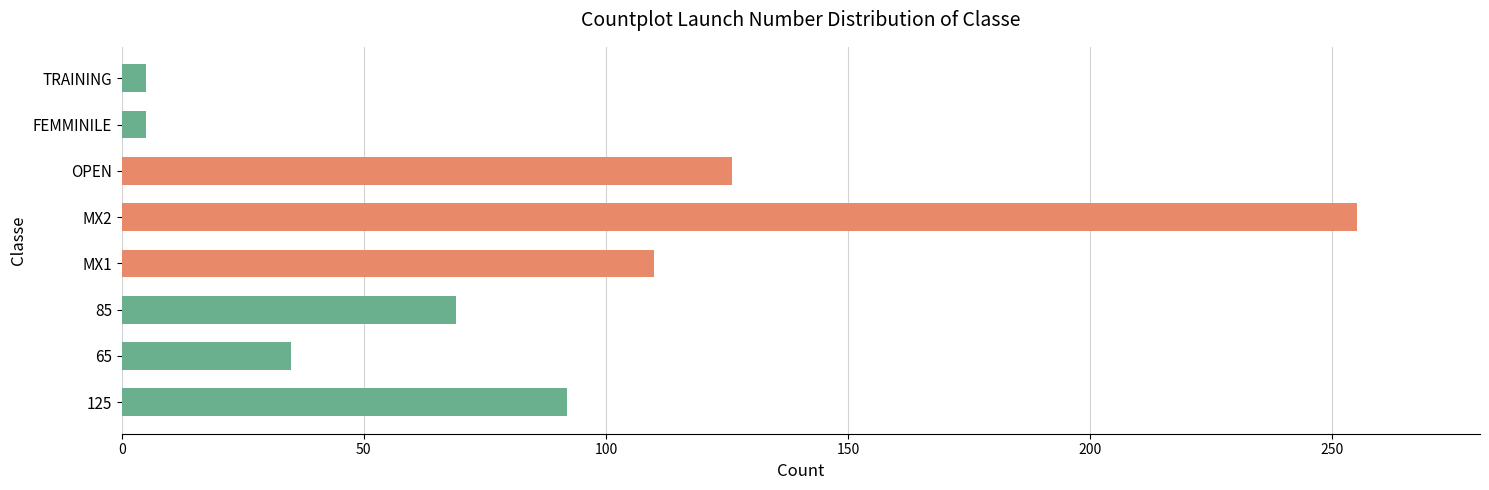

What is the sum of the values at FEMMINILE and 65?

40